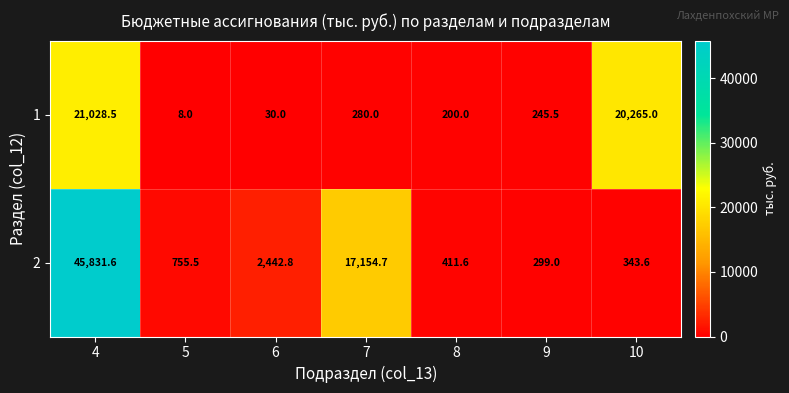

What is the smallest value displayed?

8.0